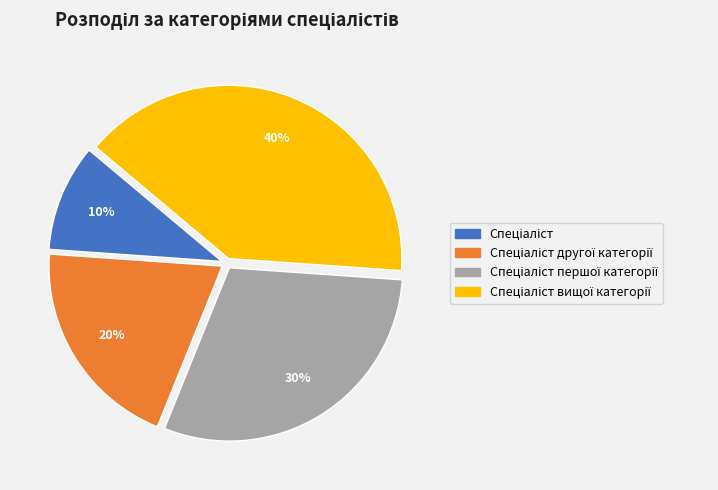

Does any single category account for the majority?

No